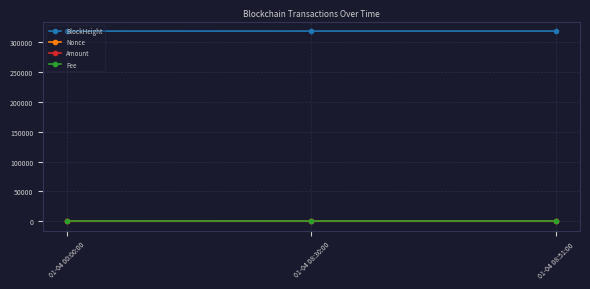

What is the lowest value of the Amount series?

10.0